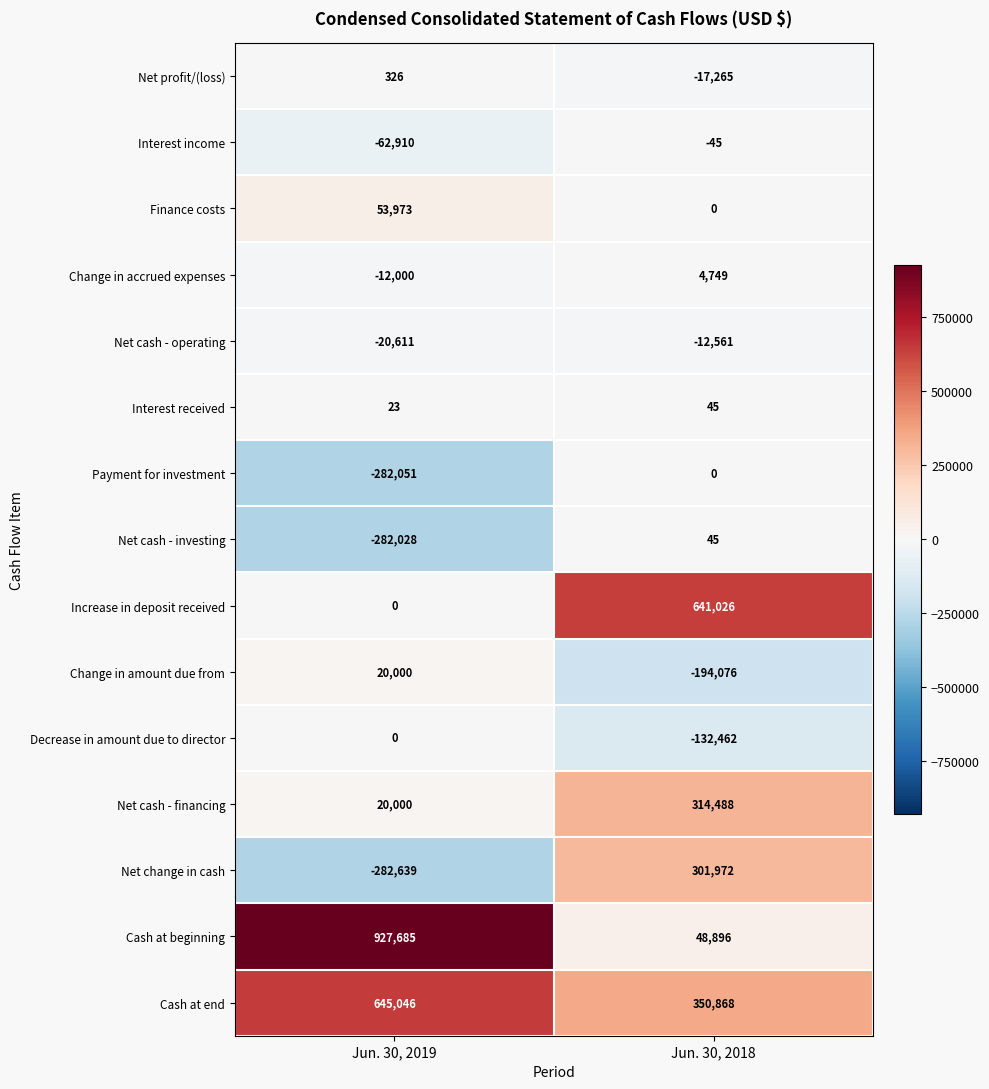

At which label is Decrease in amount due to director closest to -66231?

Jun. 30, 2019